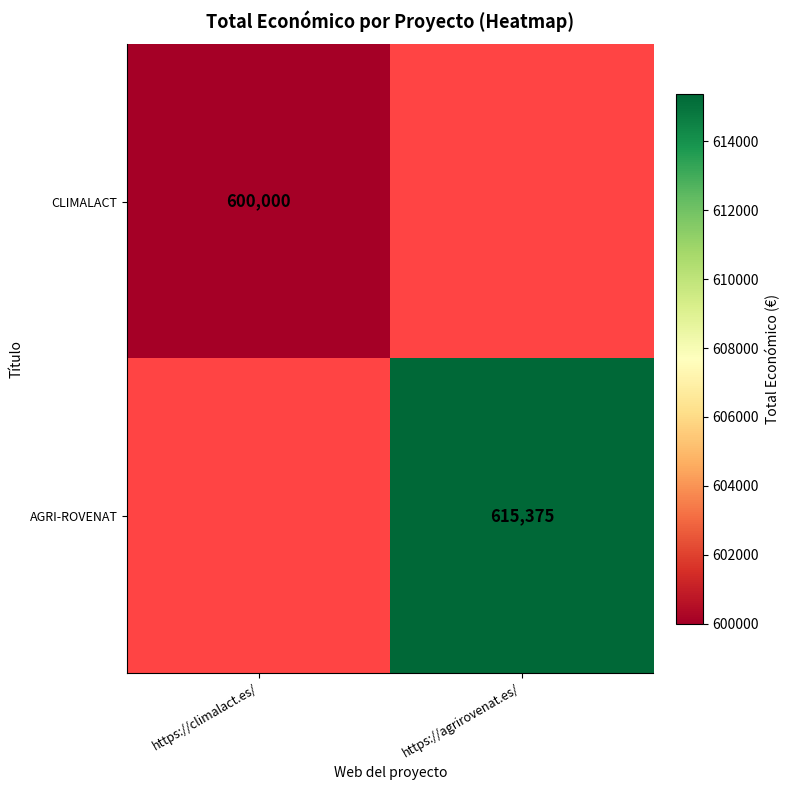

What is the smallest value displayed?

600000.0